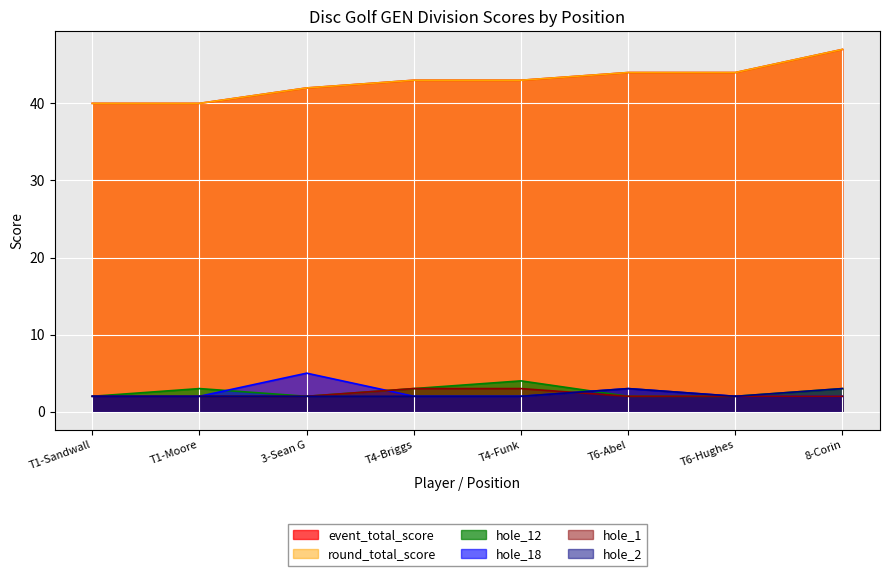

Rank the series by their maximum value, from highest to lowest.

event_total_score, round_total_score, hole_18, hole_12, hole_1, hole_2